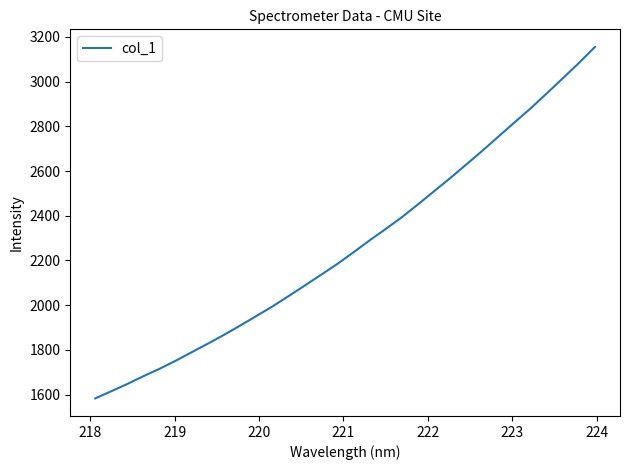

What is the smallest value displayed?

1583.4